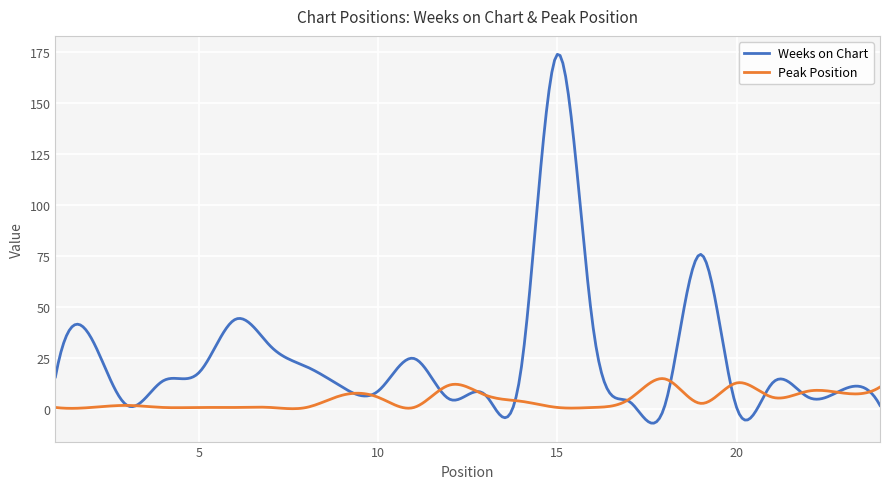

List the series in order of their peak value, highest first.

Weeks on Chart, Peak Position